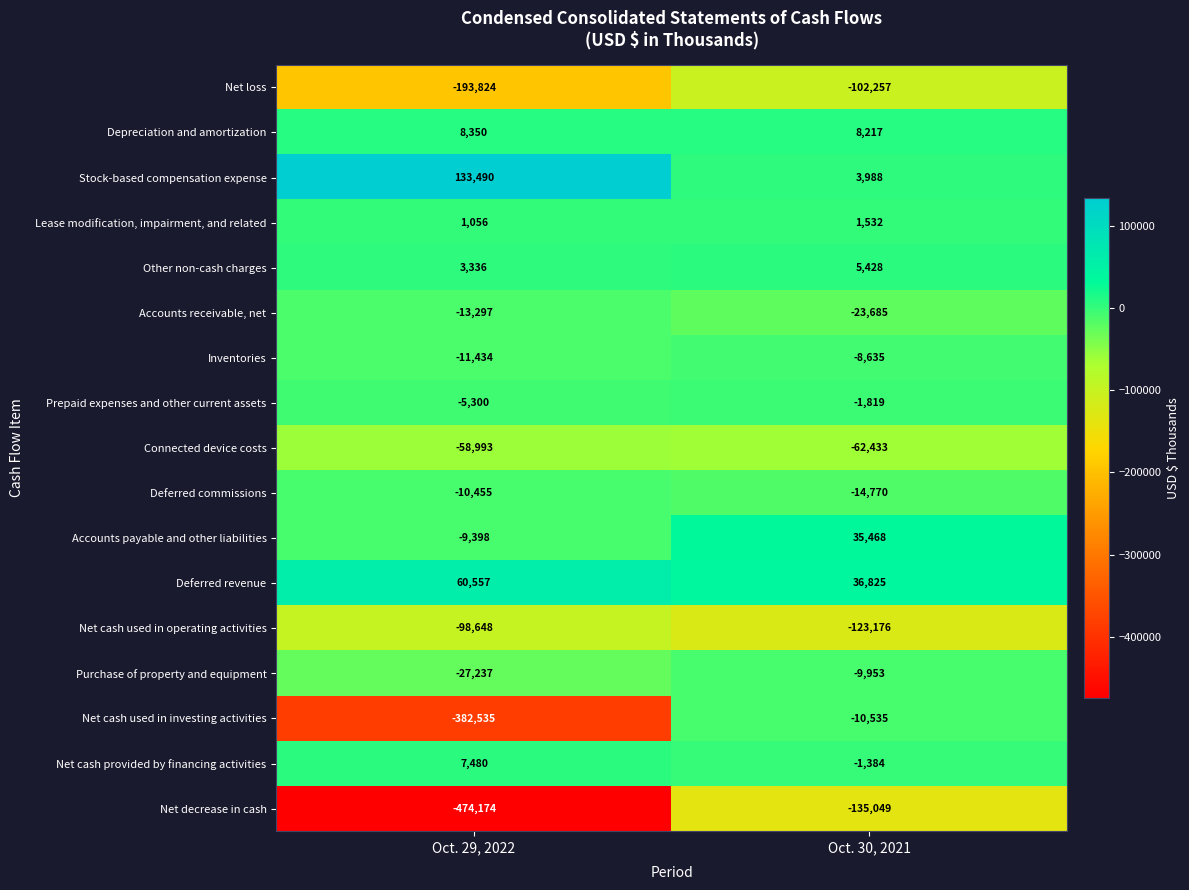

At which label does Net loss reach its peak?

Oct. 30, 2021